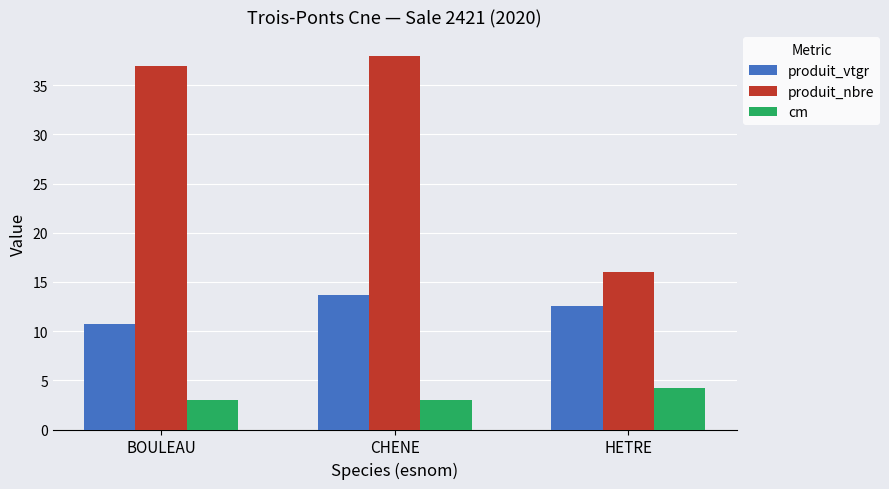

How many groups of bars are there?

3